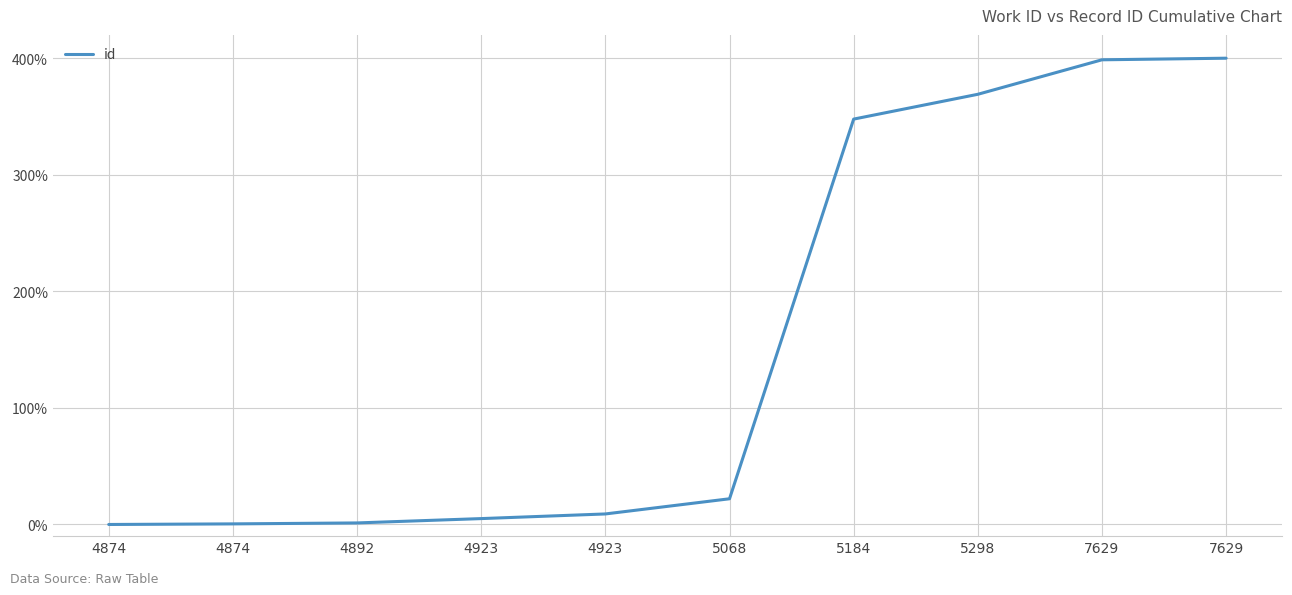

What is the change in value from 4874 to 4923?

+5.1